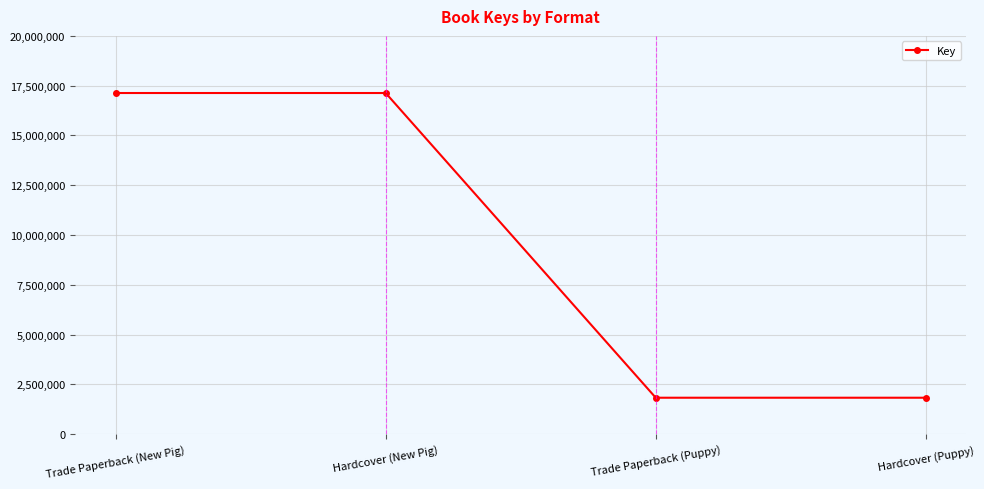

How many values are between 1828129 and 17131080?

4